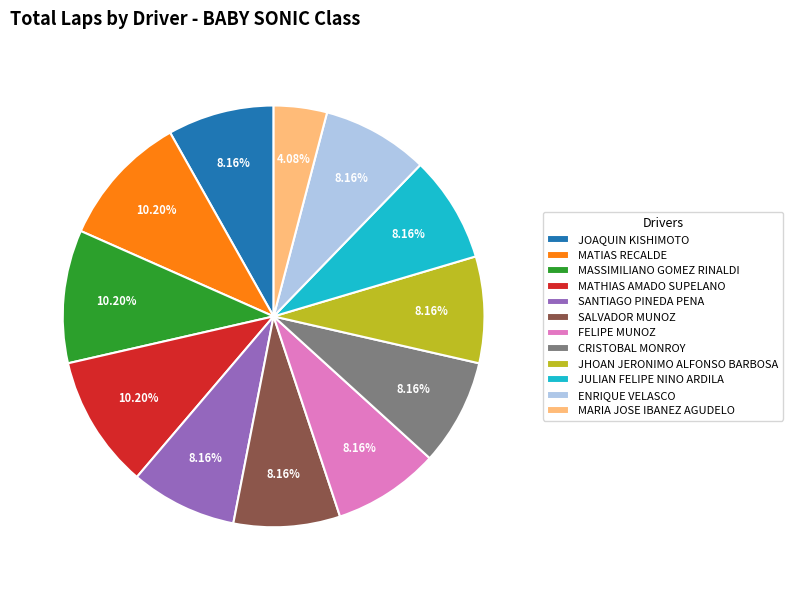

Which has a higher value, SANTIAGO PINEDA PENA or MATHIAS AMADO SUPELANO?

MATHIAS AMADO SUPELANO